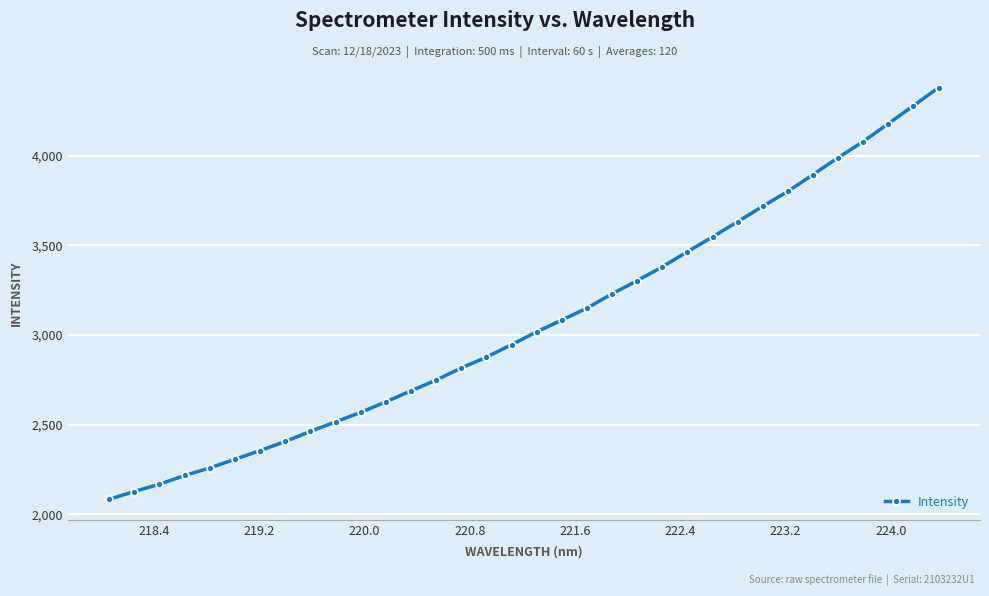

What is the difference between the maximum and second lowest values?

2251.2